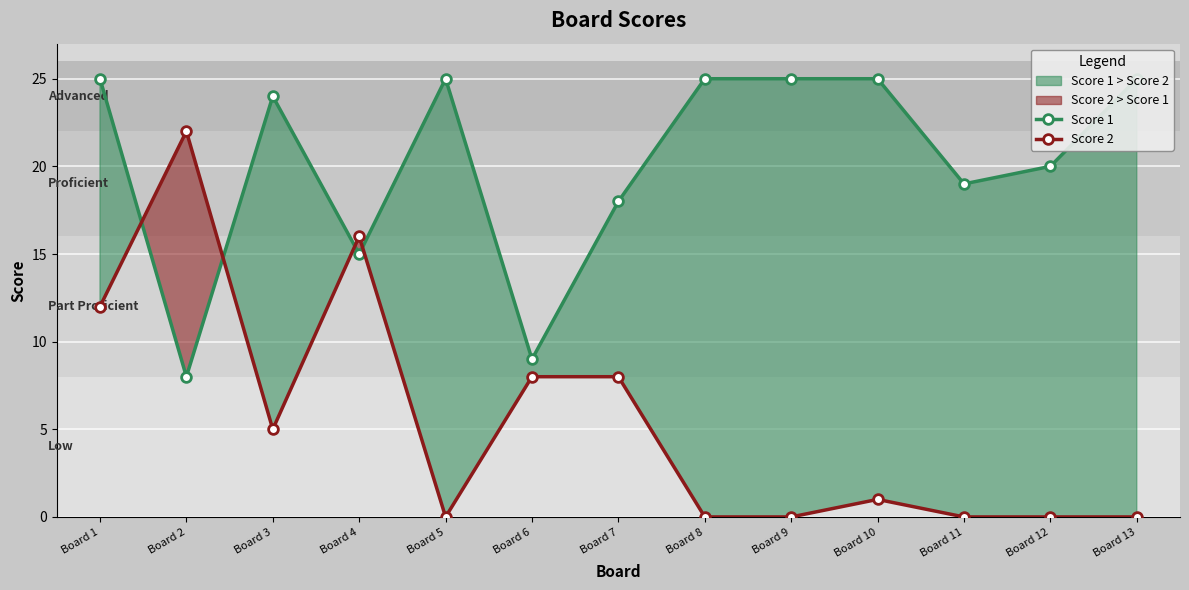

What is the value of the Score 1 point at the 13th from the left?

25